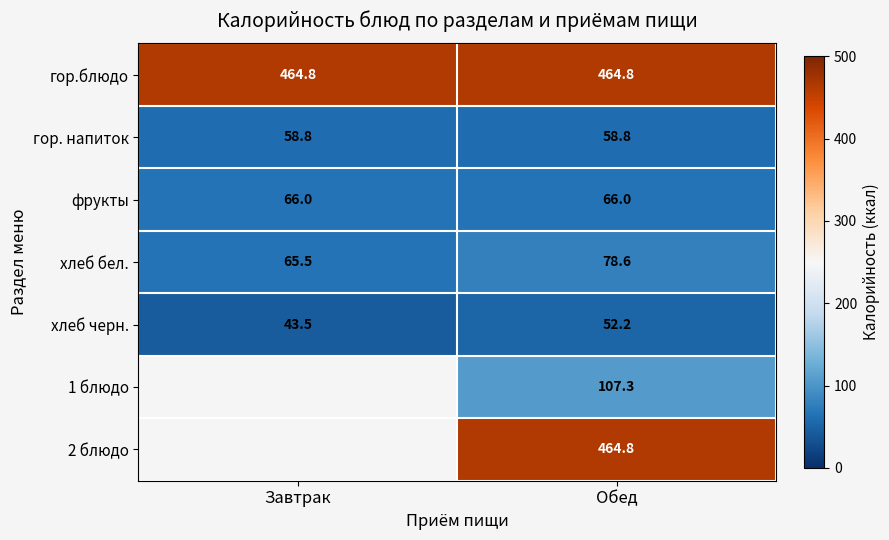

At which category is the sum across all series the highest?

Обед